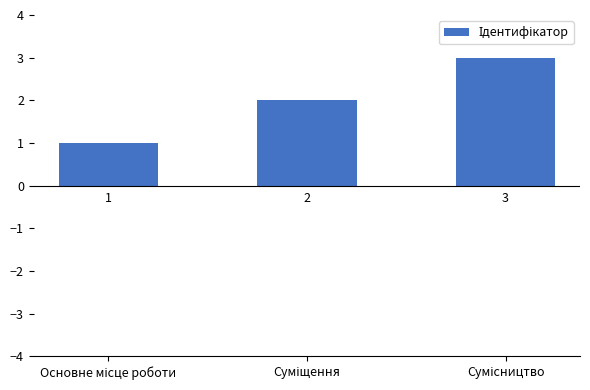

How many bars are there in total?

3